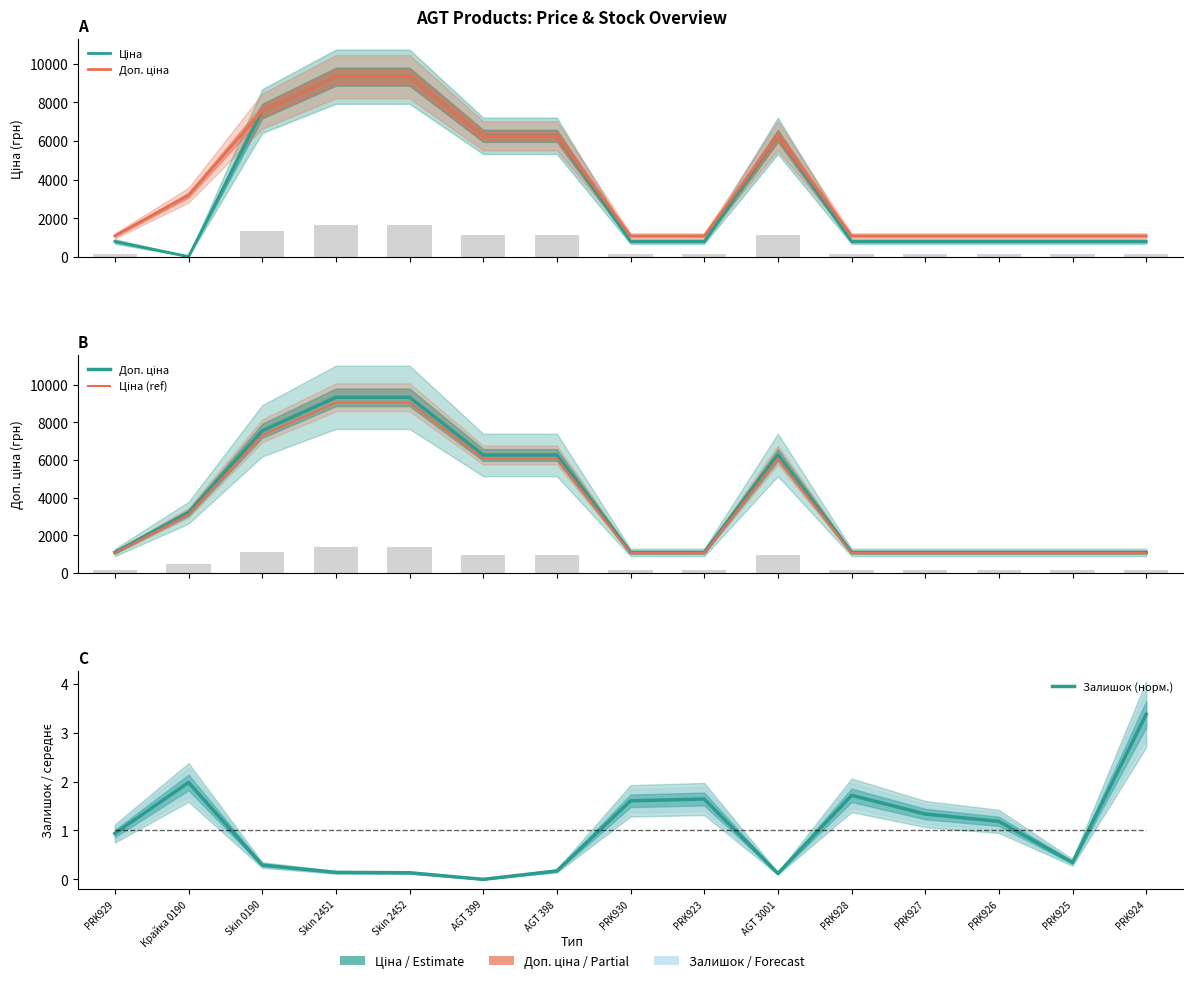

The Ціна series shows 338.9 at PRK923. True or false?

False